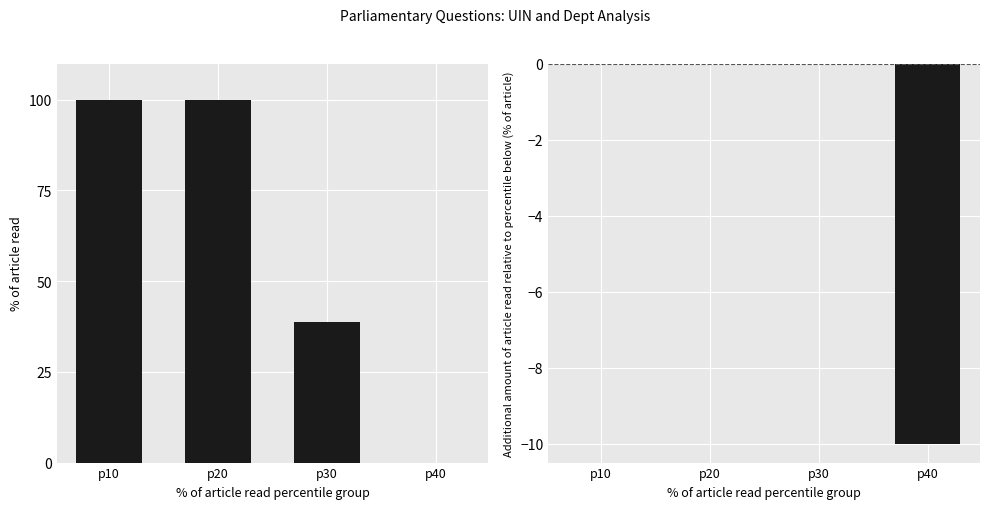

Reading left to right, extract all data points from this chart.

uin: p10=100.0	p20=100.0	p30=38.8	p40=0.0
answering dept id: p10=0.0	p20=0.0	p30=0.0	p40=-10.0